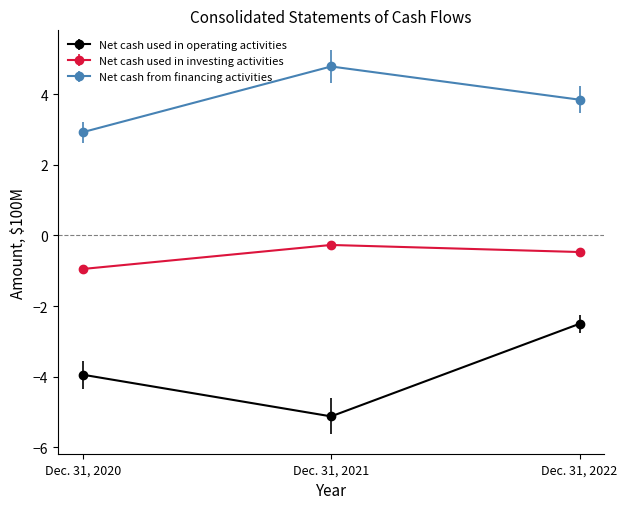

Which series has the largest range (max minus min)?

Net cash used in operating activities